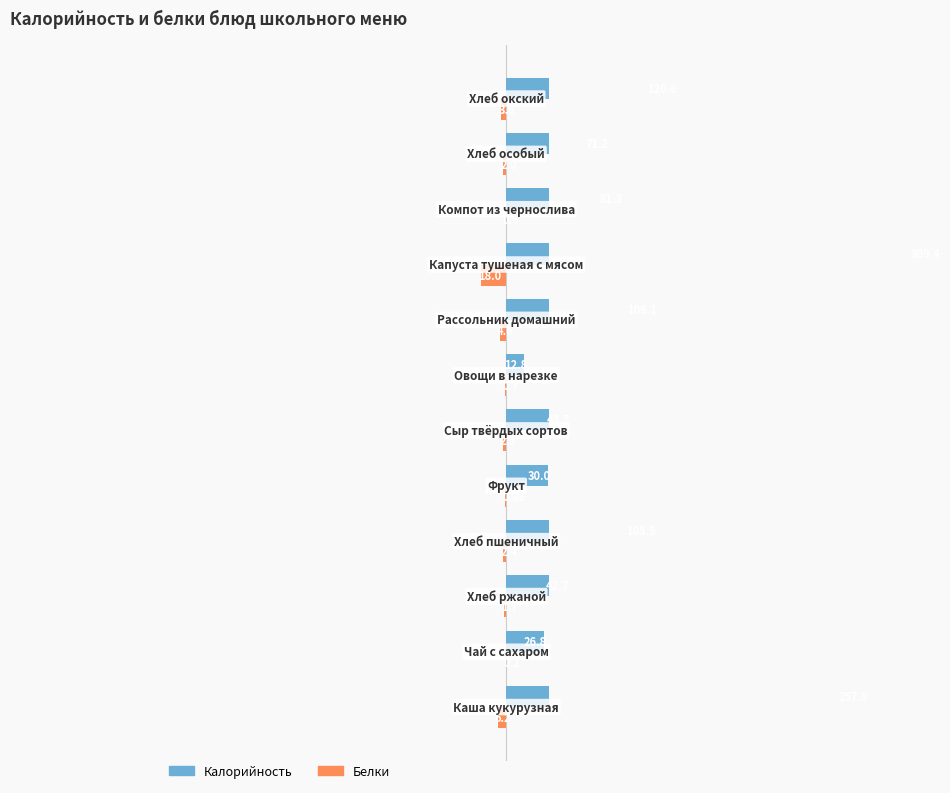

The Калорийность series shows -58.7 at 5. True or false?

False